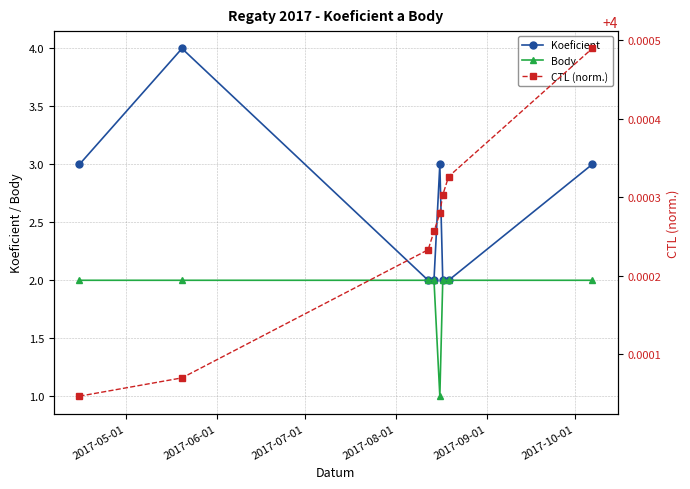

Does the chart display data point markers on the line(s)?

Yes